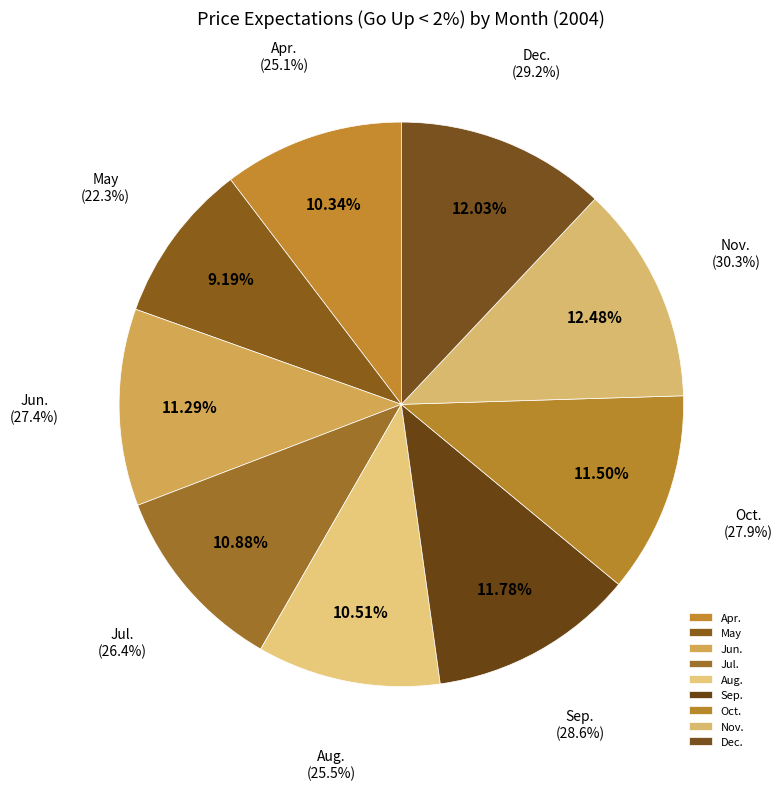

To the nearest percent, what is the combined percentage of Jun. and Dec.?

23%